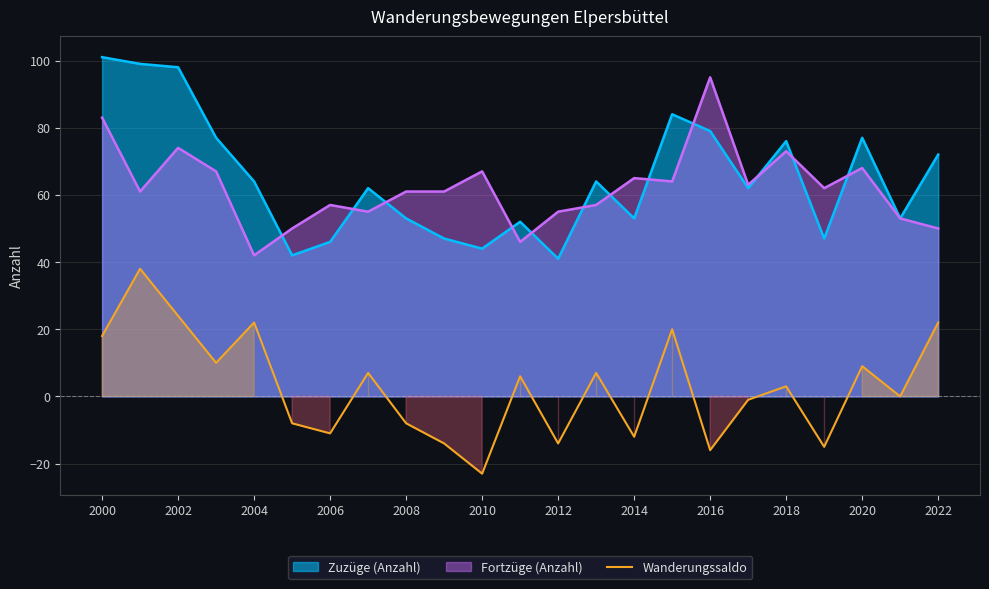

How many lines are shown in the chart?

3